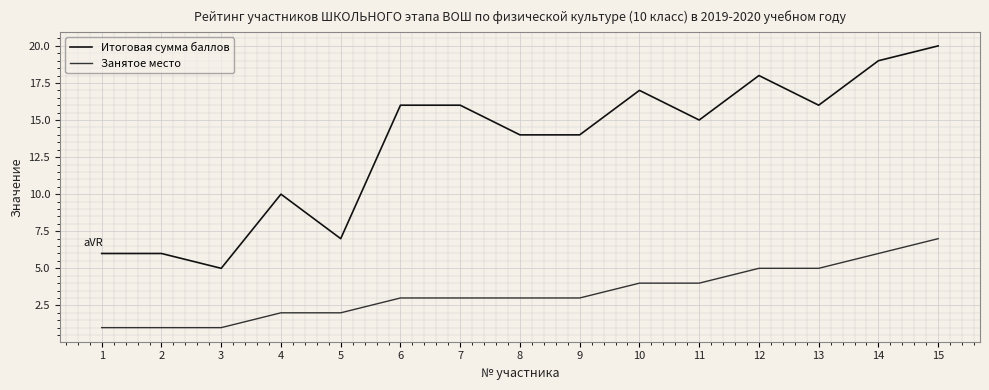

Reading right to left, list all the values displayed in this chart.

Итоговая сумма баллов: 15=20	14=19	13=16	12=18	11=15	10=17	9=14	8=14	7=16	6=16	5=7	4=10	3=5	2=6	1=6
Занятое место: 15=7	14=6	13=5	12=5	11=4	10=4	9=3	8=3	7=3	6=3	5=2	4=2	3=1	2=1	1=1